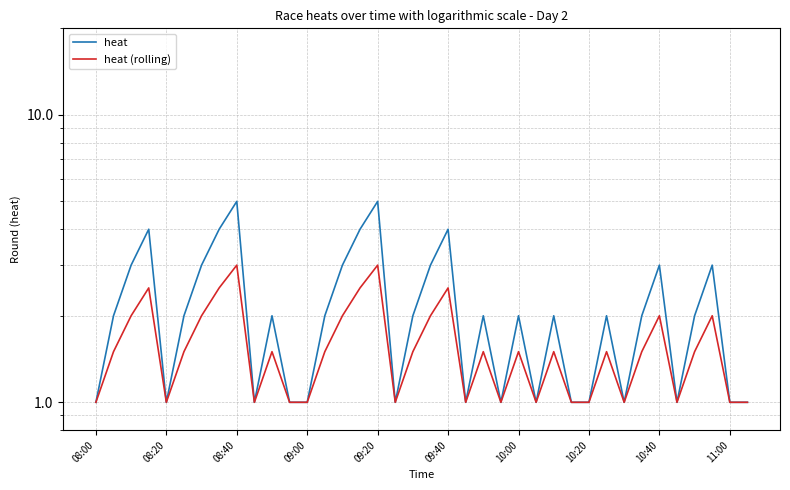

Is this an area chart (filled region under the line)?

No